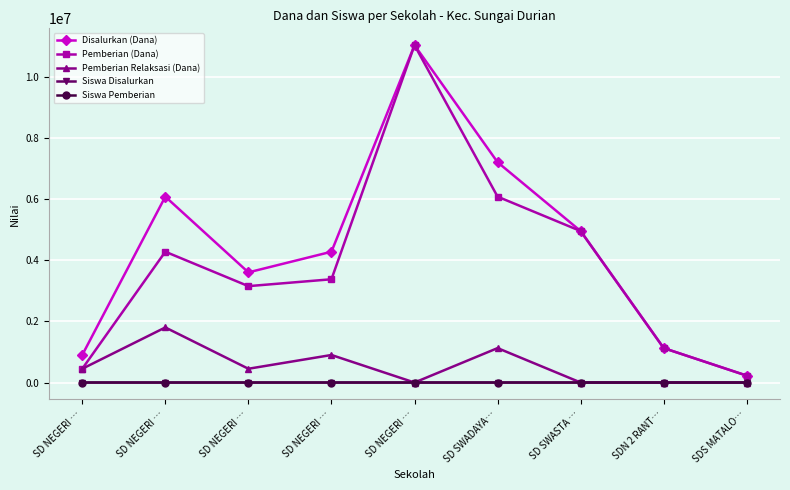

What is the lowest value of the Siswa Disalurkan series?

1